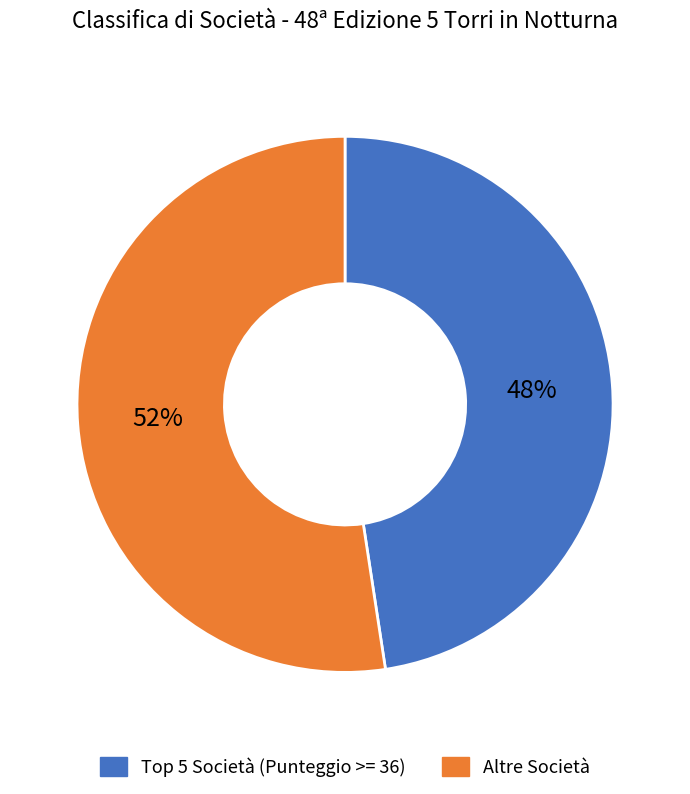

Which category has the biggest portion of the pie?

Altre Società